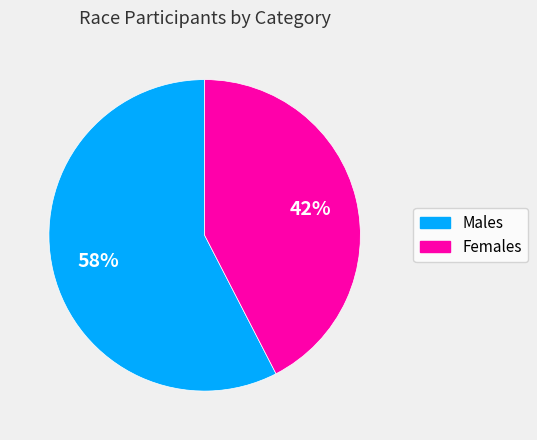

Do Females and Males together represent more than half of the pie?

Yes